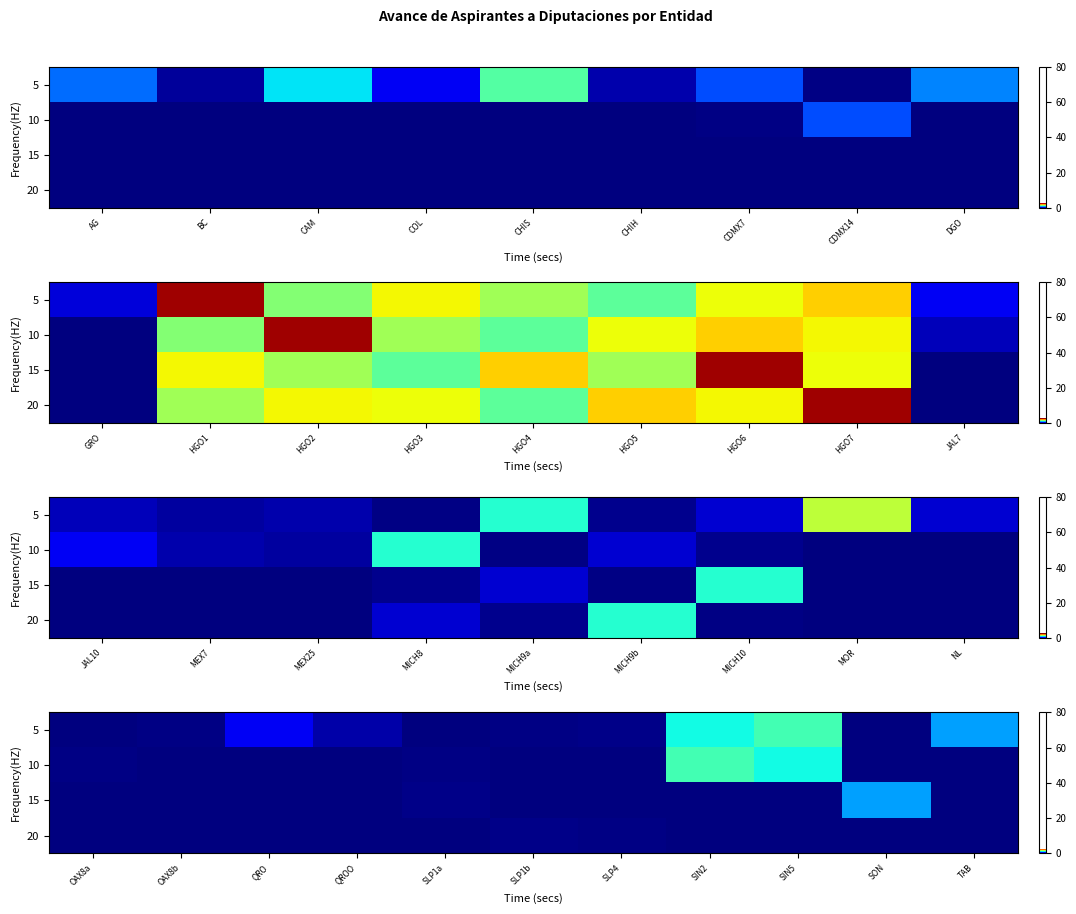

How many data points in 10 are above 0?

6